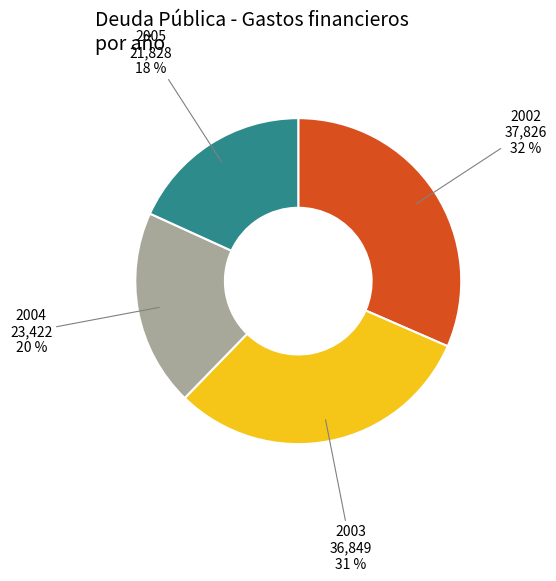

Is there any slice that represents more than half of the pie?

No